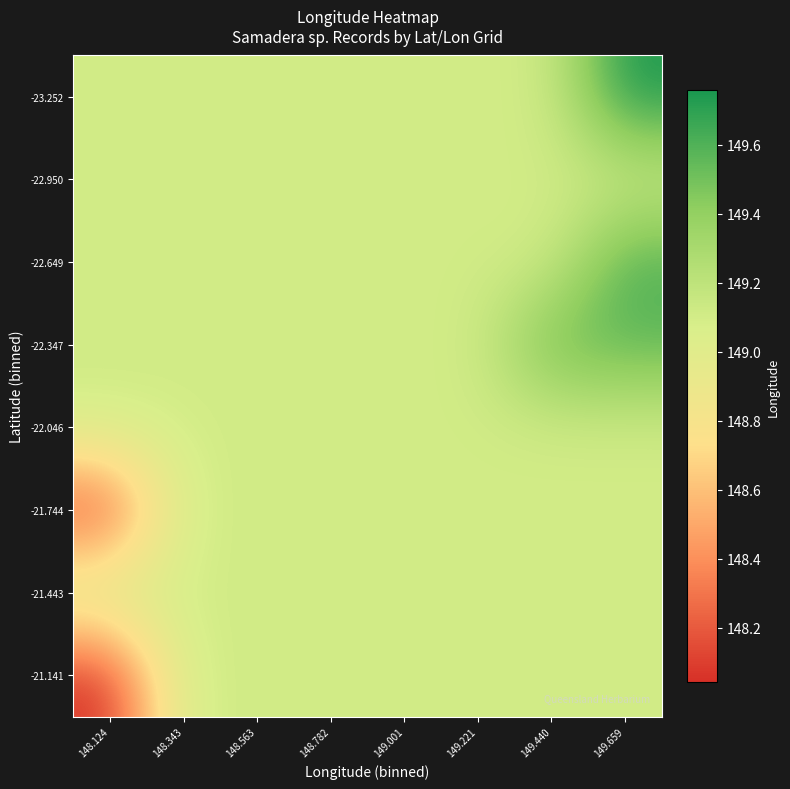

At which category does the chart reach its minimum across all series?

148.124